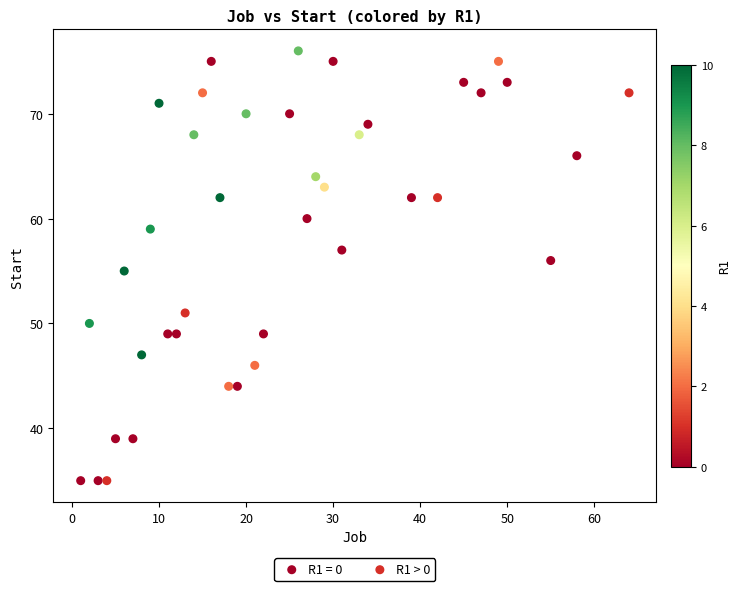

What are all the series names shown in the legend?

R1 = 0, R1 > 0